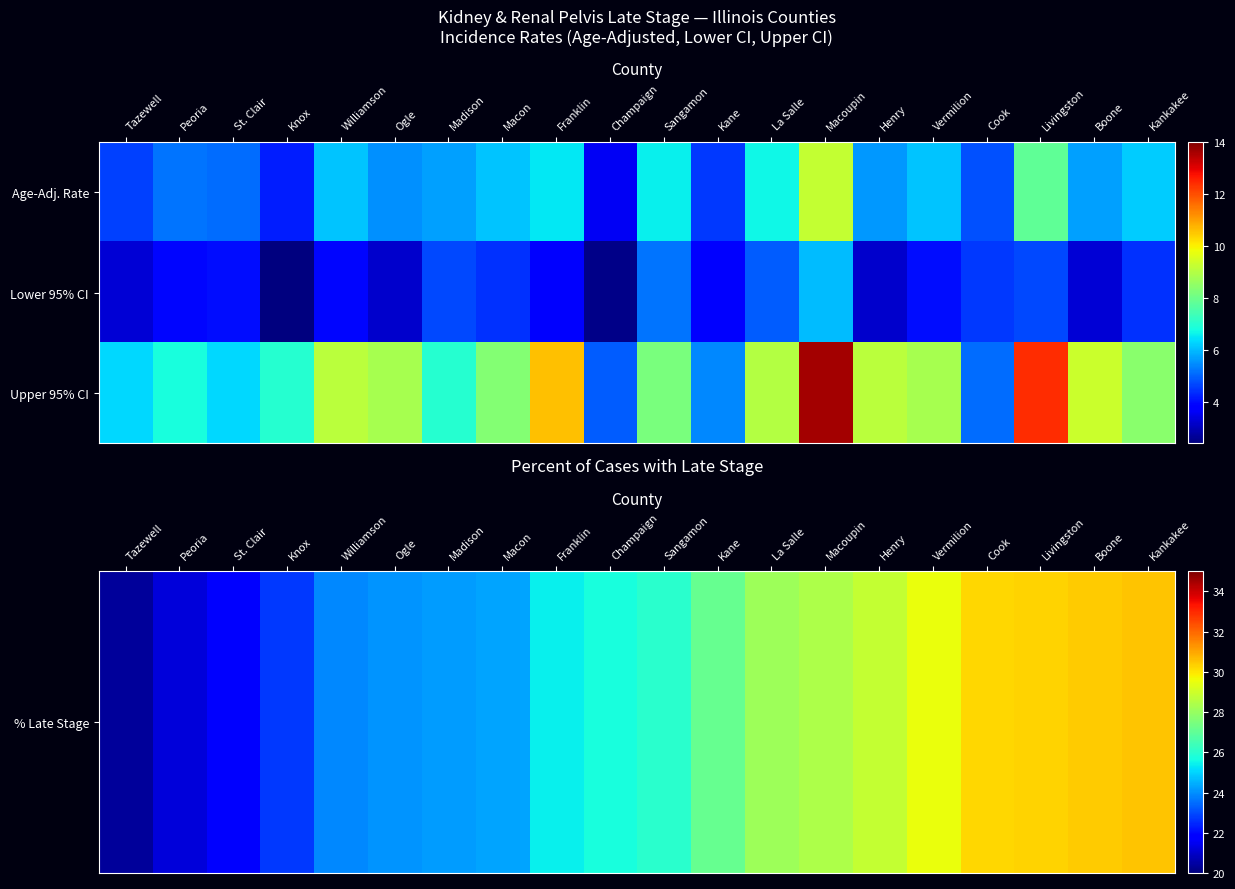

What is the greatest value displayed?

30.5